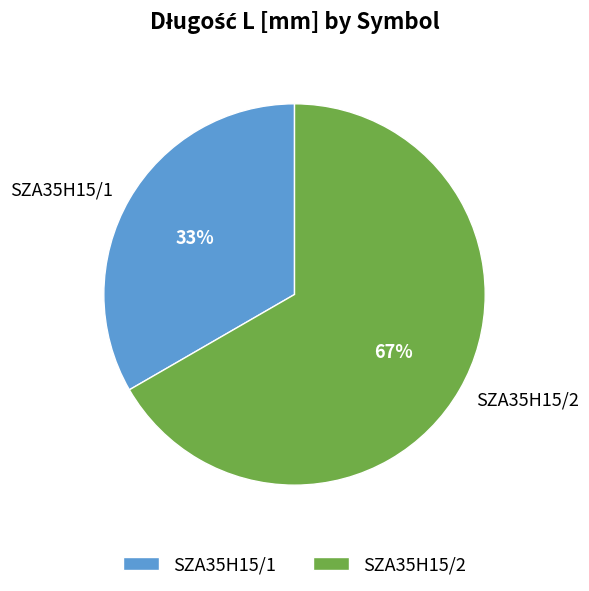

What is the largest slice in the pie chart?

SZA35H15/2